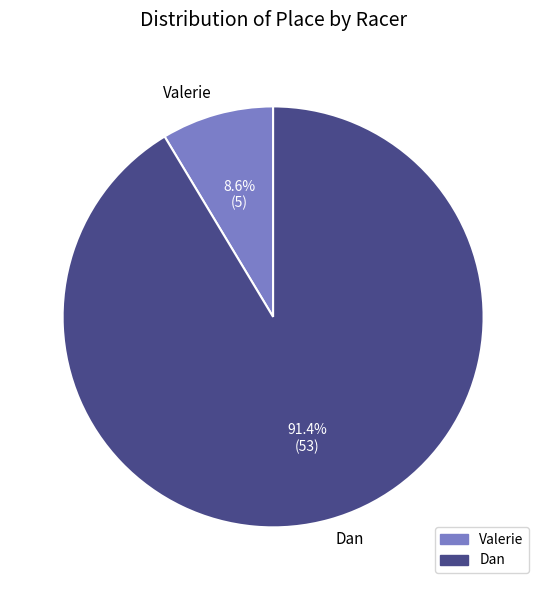

How many segments does this pie chart have?

2